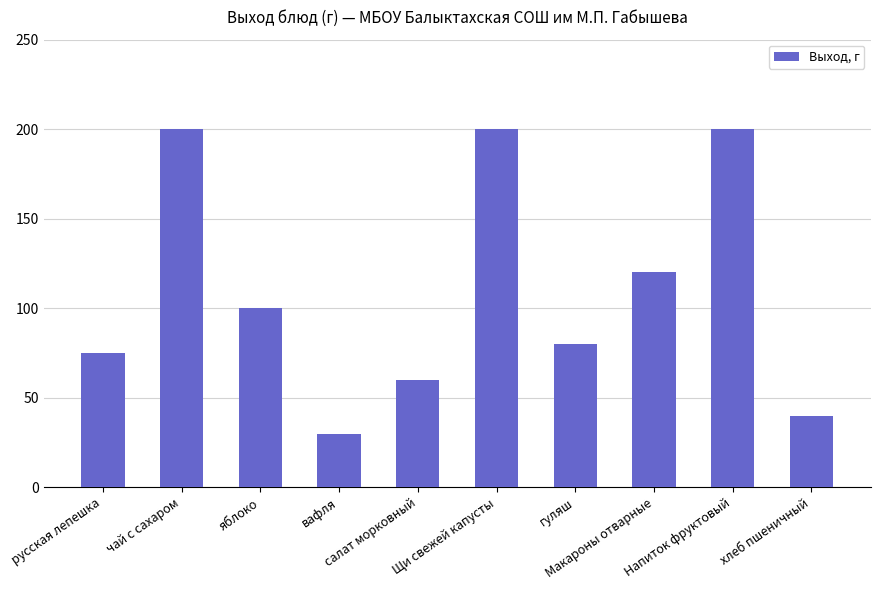

What is the ratio of the value at салат морковный to the value at русская лепешка?

0.8